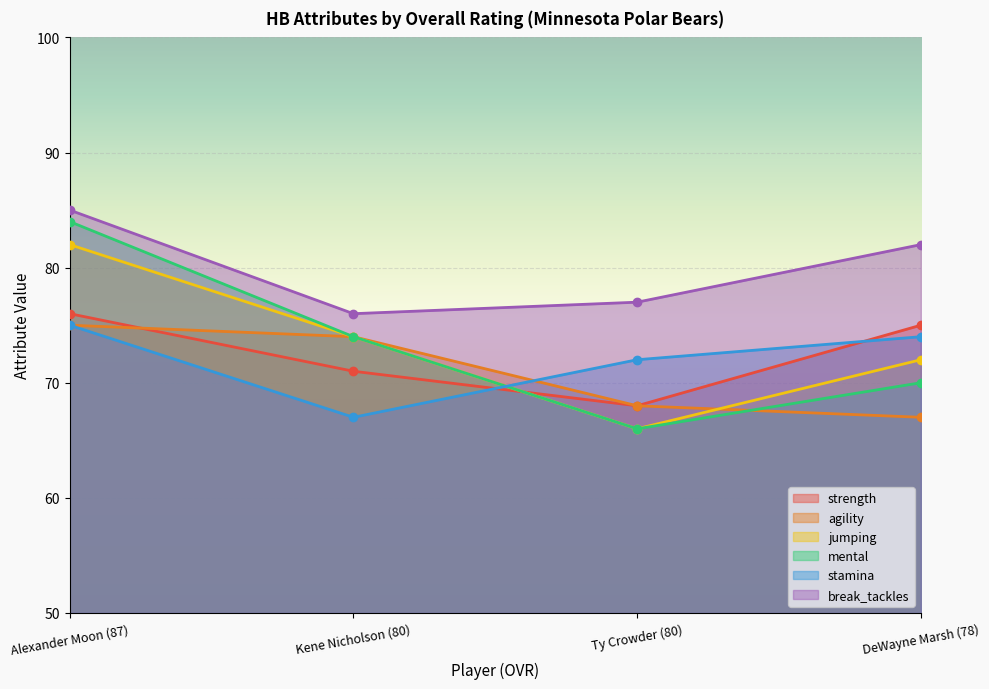

How many lines are shown in the chart?

6